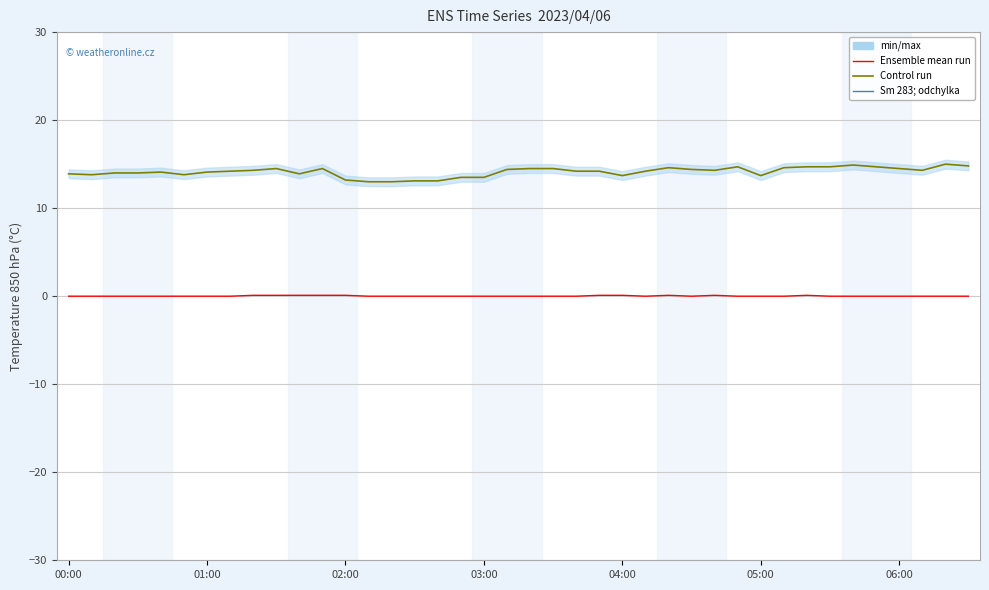

Reading left to right, what are all the values shown in this chart?

Temperature (col_2): 13.9	13.8	14.0	14.0	14.1	13.8	14.1	14.2	14.3	14.5	13.9	14.5	13.2	13.0	13.0	13.1	13.1	13.5	13.5	14.4	14.5	14.5	14.2	14.2	13.7	14.2	14.6	14.4	14.3	14.7	13.7	14.6	14.7	14.7	14.9	14.7	14.5	14.3	15.0	14.8
Precipitation (col_1): 0.0	0.0	0.0	0.0	0.0	0.0	0.0	0.0	0.1	0.1	0.1	0.1	0.1	0.0	0.0	0.0	0.0	0.0	0.0	0.0	0.0	0.0	0.0	0.1	0.1	0.0	0.1	0.0	0.1	0.0	0.0	0.0	0.1	0.0	0.0	0.0	0.0	0.0	0.0	0.0